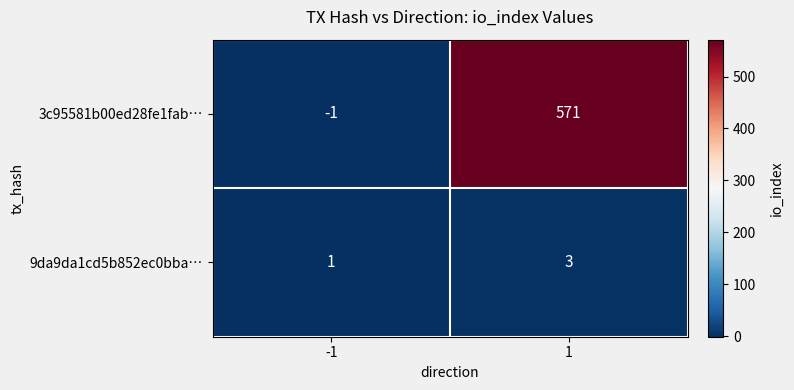

What is the spread (max minus min) of values at 1?

568